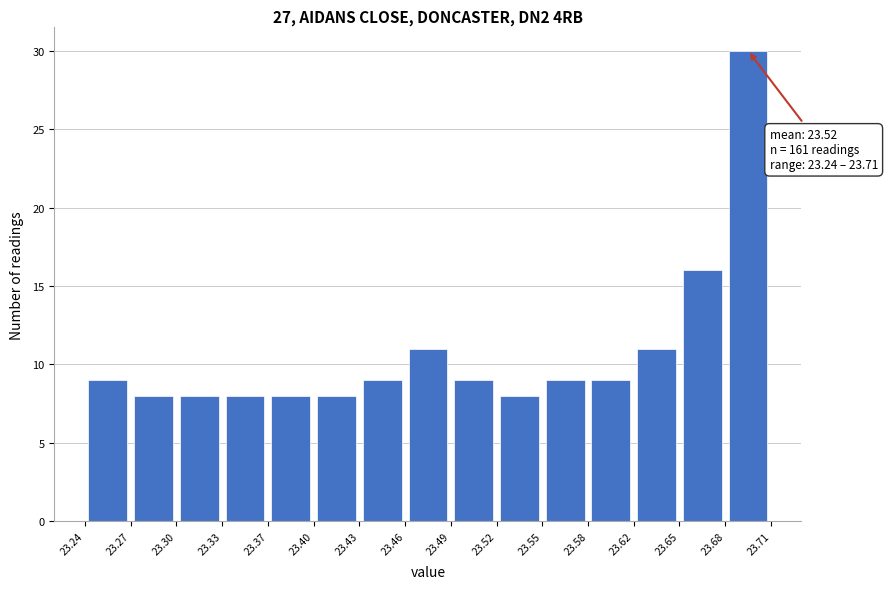

Which range on the x-axis has the tallest bar?

23.68 to 23.71